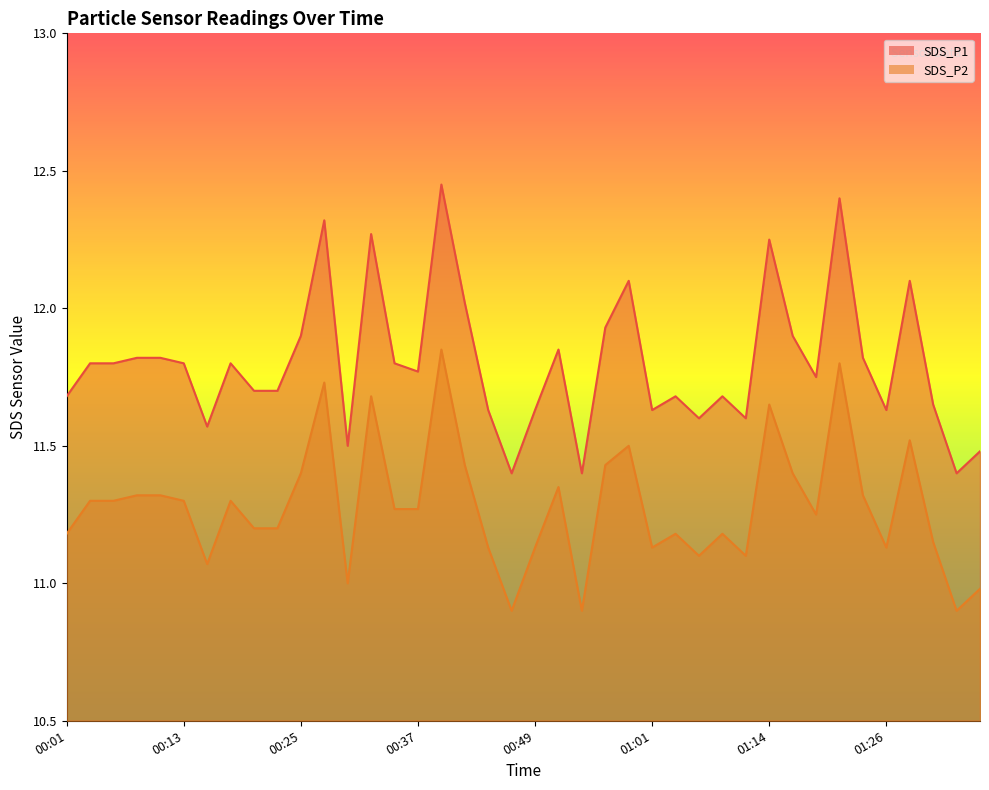

Which series has the largest range (max minus min)?

SDS_P1